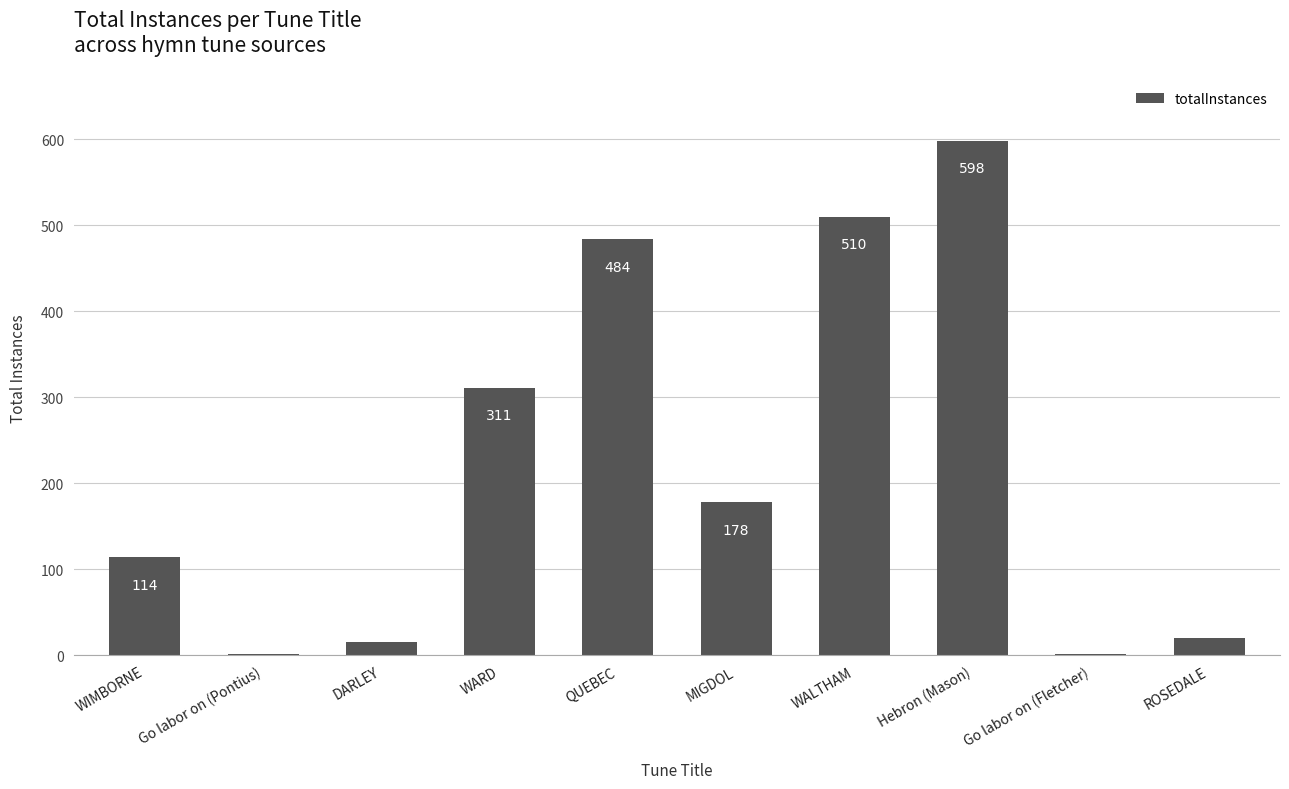

Does the chart contain stacked bars?

No